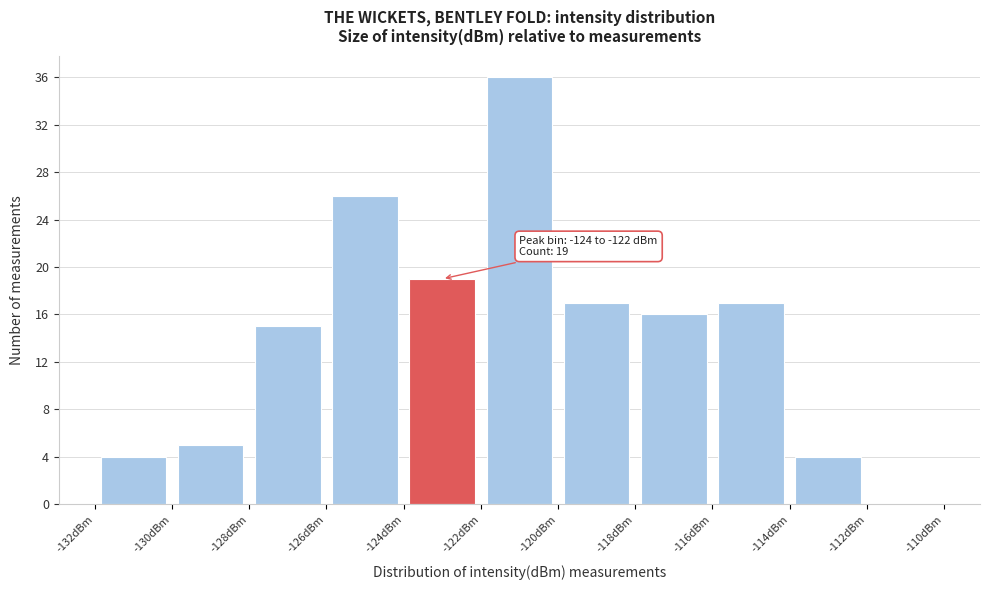

Over which range of the x-axis is the bar tallest?

-122 to -120